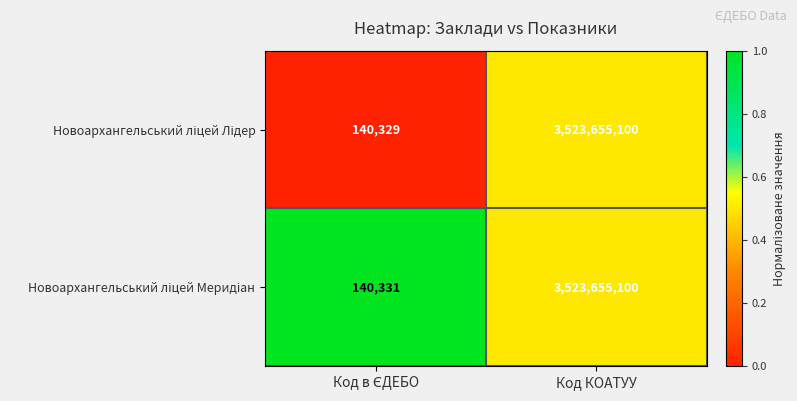

At which category is the sum across all series the highest?

Код КОАТУУ